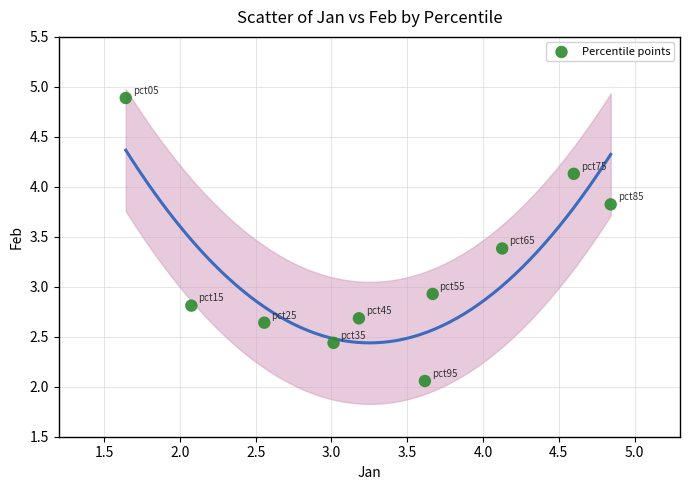

What is the average X value?

3.3